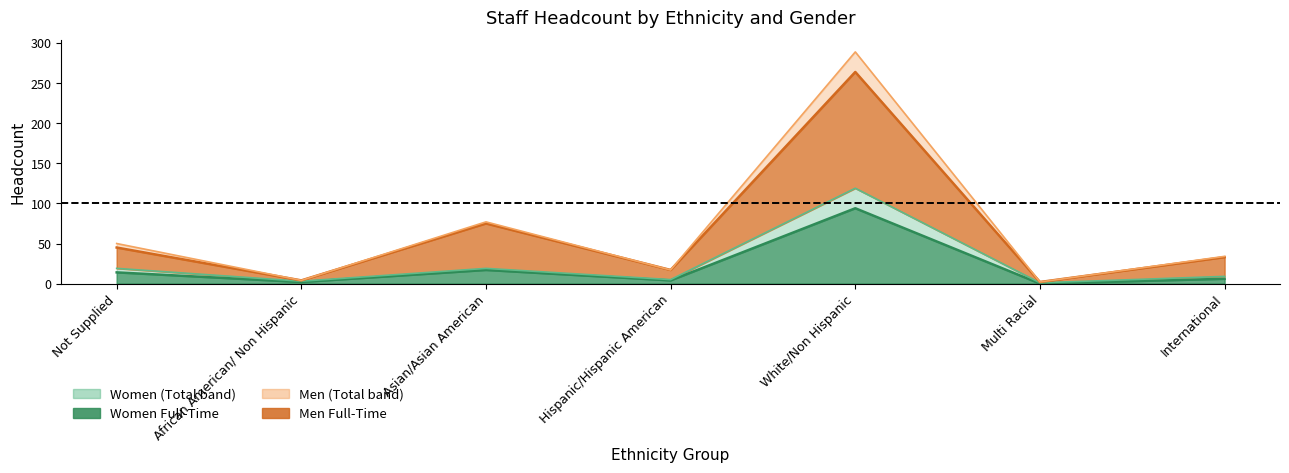

What is the spread (max minus min) of values at Not Supplied?

26